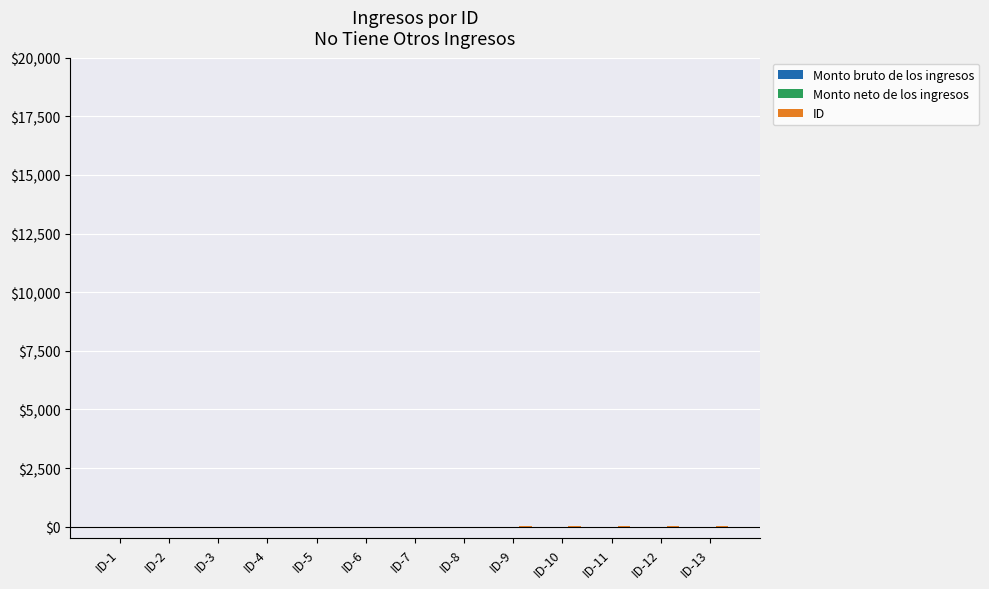

What is the sum of all values?

91